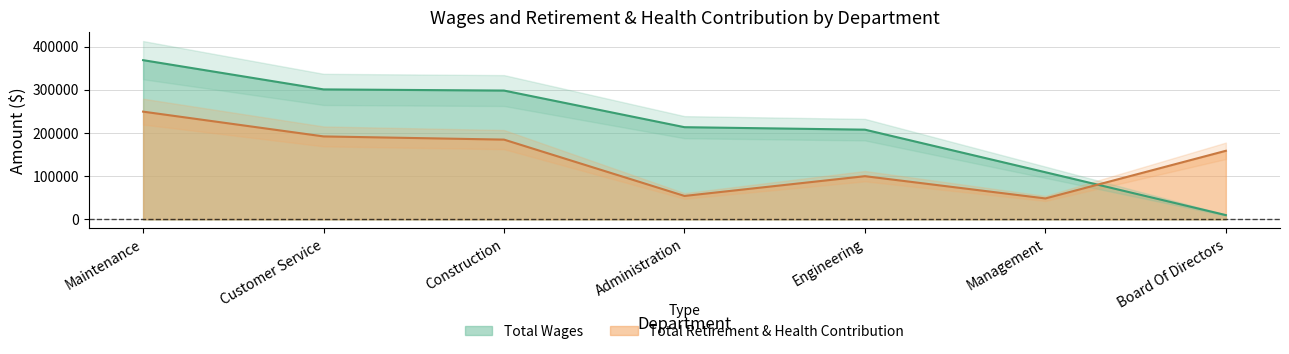

Which series has the widest spread of values?

Total Wages